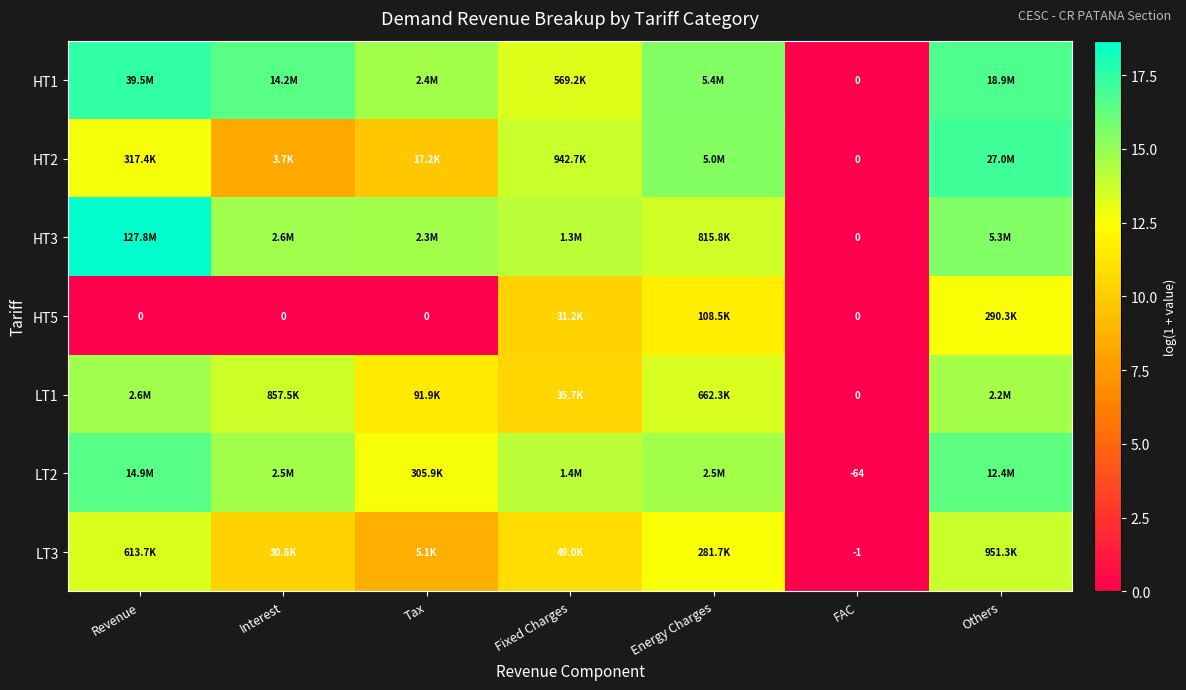

What is the spread (max minus min) of values at Others?

4.5